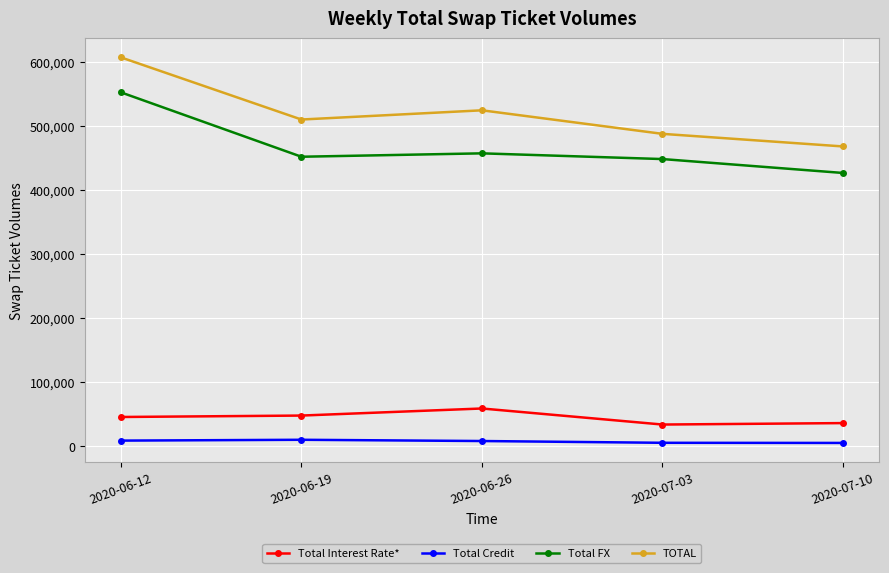

The value of Total FX at 2020-06-12 is 552984. True or false?

True